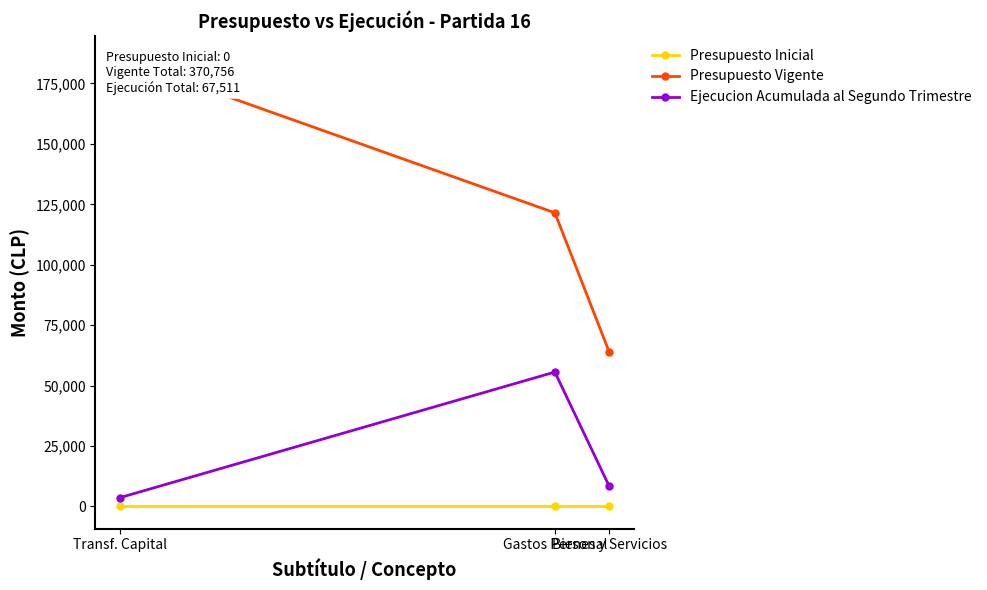

What is the label of the 1st point from the right?

Bienes y Servicios